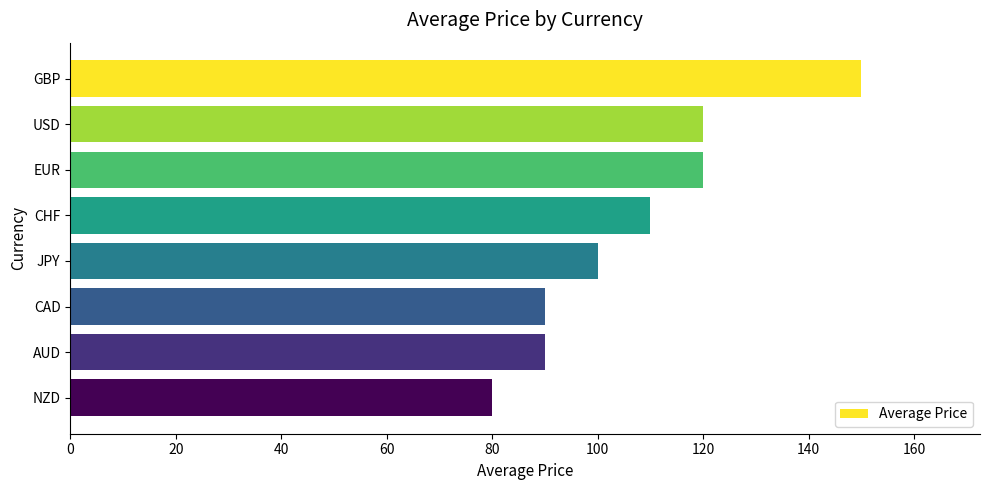

What is the difference between the second highest and second lowest values?

30